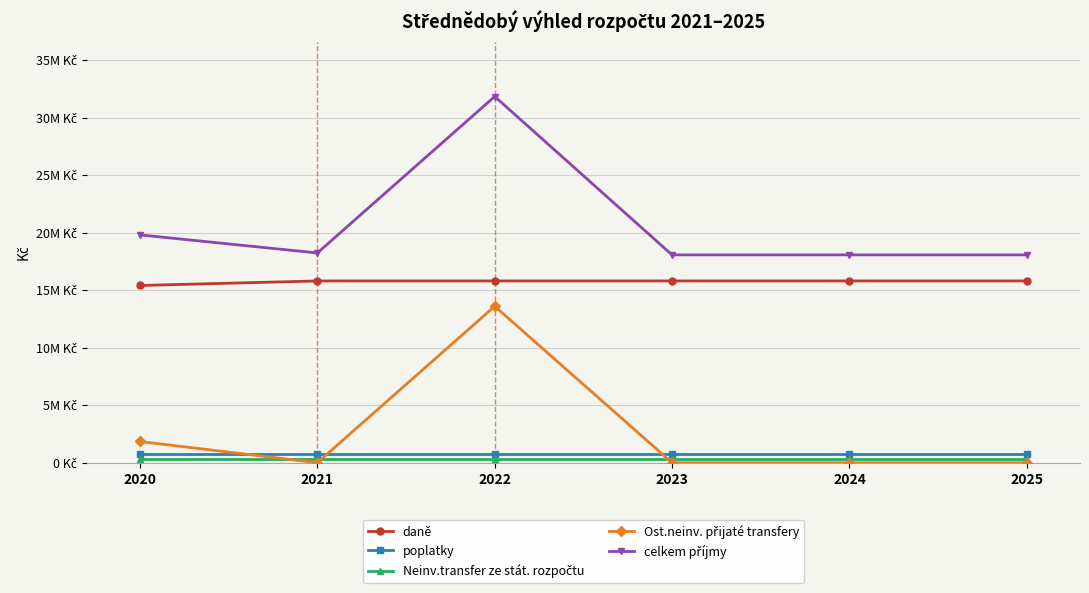

Rank the series by their maximum value, from highest to lowest.

celkem příjmy, daně, Ost.neinv. přijaté transfery, poplatky, Neinv.transfer ze stát. rozpočtu